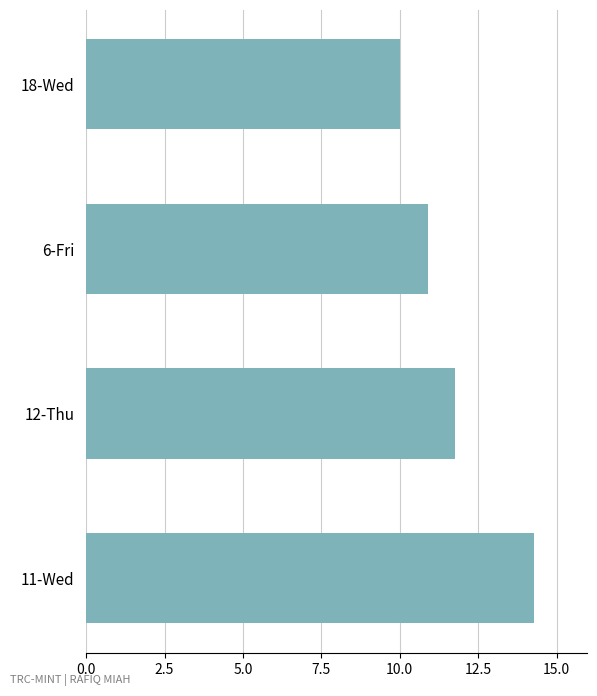

Which category has the lowest value across all series?

18-Wed